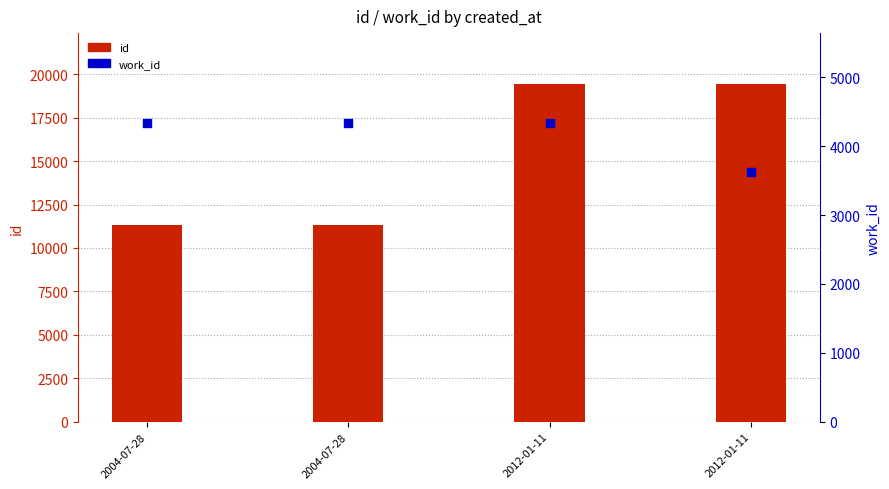

What is the total value across all series at 2004-07-28?

15683